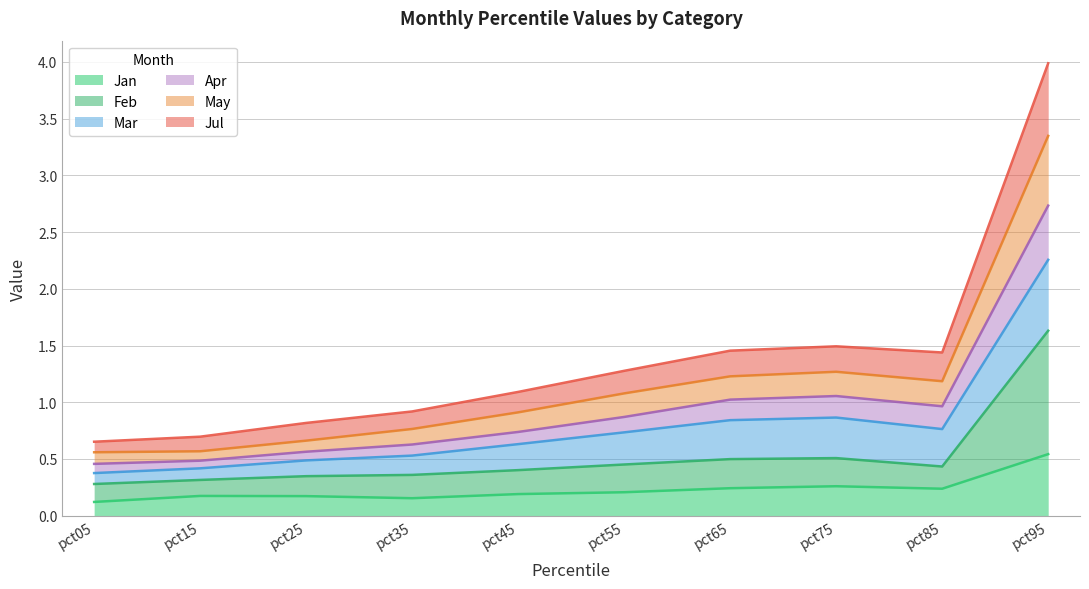

Where is Jan nearest to the value 0?

pct05